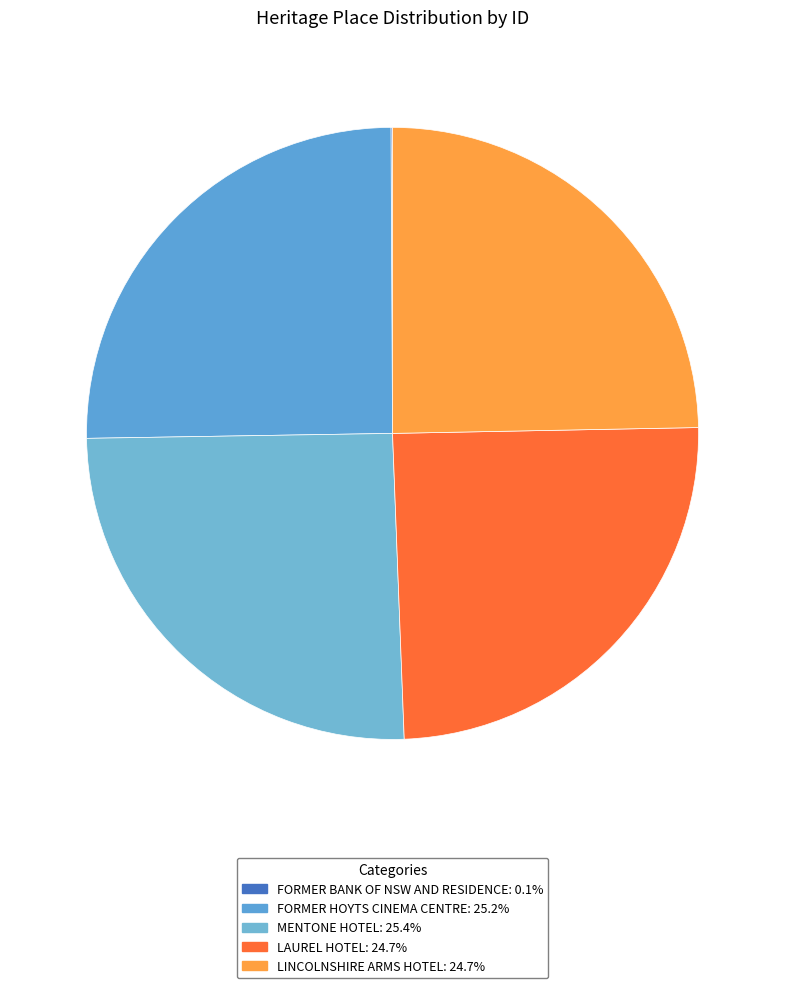

Which slice is the smallest?

FORMER BANK OF NSW AND RESIDENCE